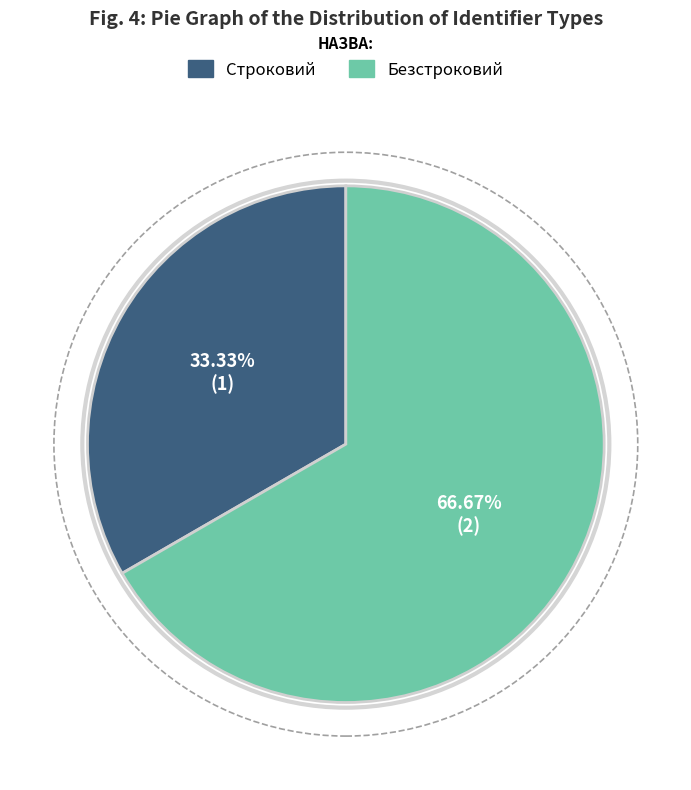

Between Строковий and Безстроковий, which is larger?

Безстроковий